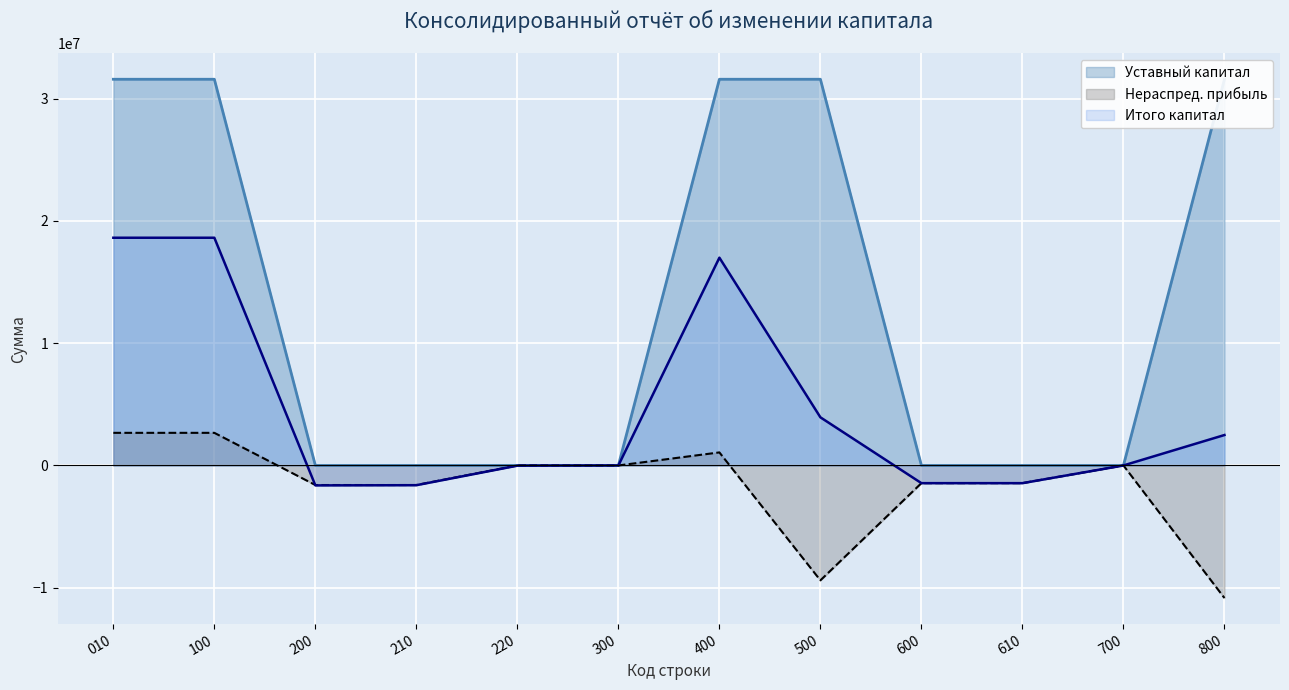

Reading left to right, what are all the values shown in this chart?

Уставный капитал: 31585556	31585556	0	0	0	68	31585624	31585624	0	0	0	31585624
Нераспред. прибыль: 2667511	2667511	-1600850	-1600850	0	0	1066661	-9396269	-1446807	-1446807	0	-10843076
Итого капитал: 18623795	18623795	-1630940	-1614107	-16833	32	16992887	3936015	-1447224	-1447224	0	2488791